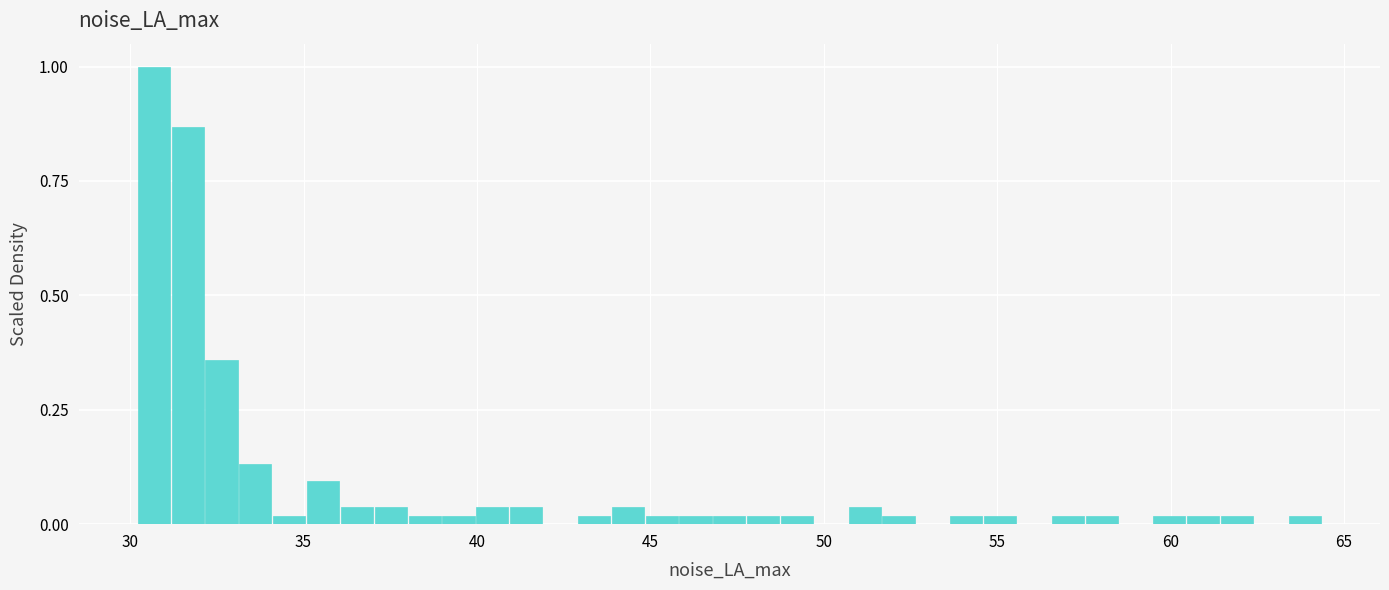

Read against the x-axis, roughly where is the centre of the tallest bar?

30.5